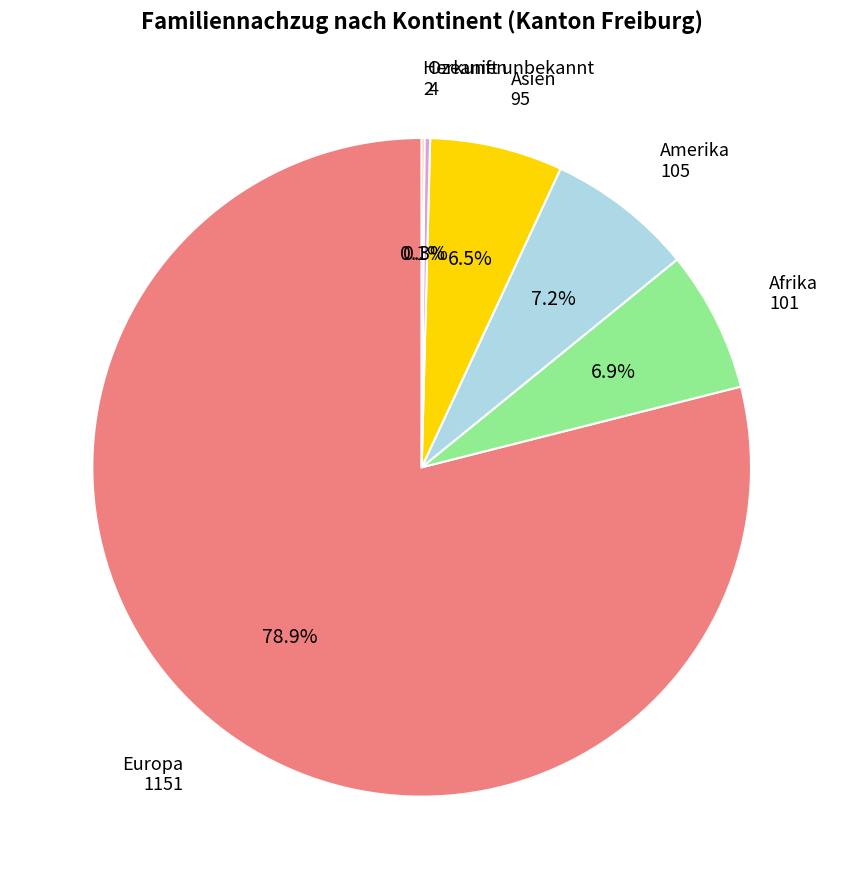

What portion of the pie excludes Asien?

93.5%